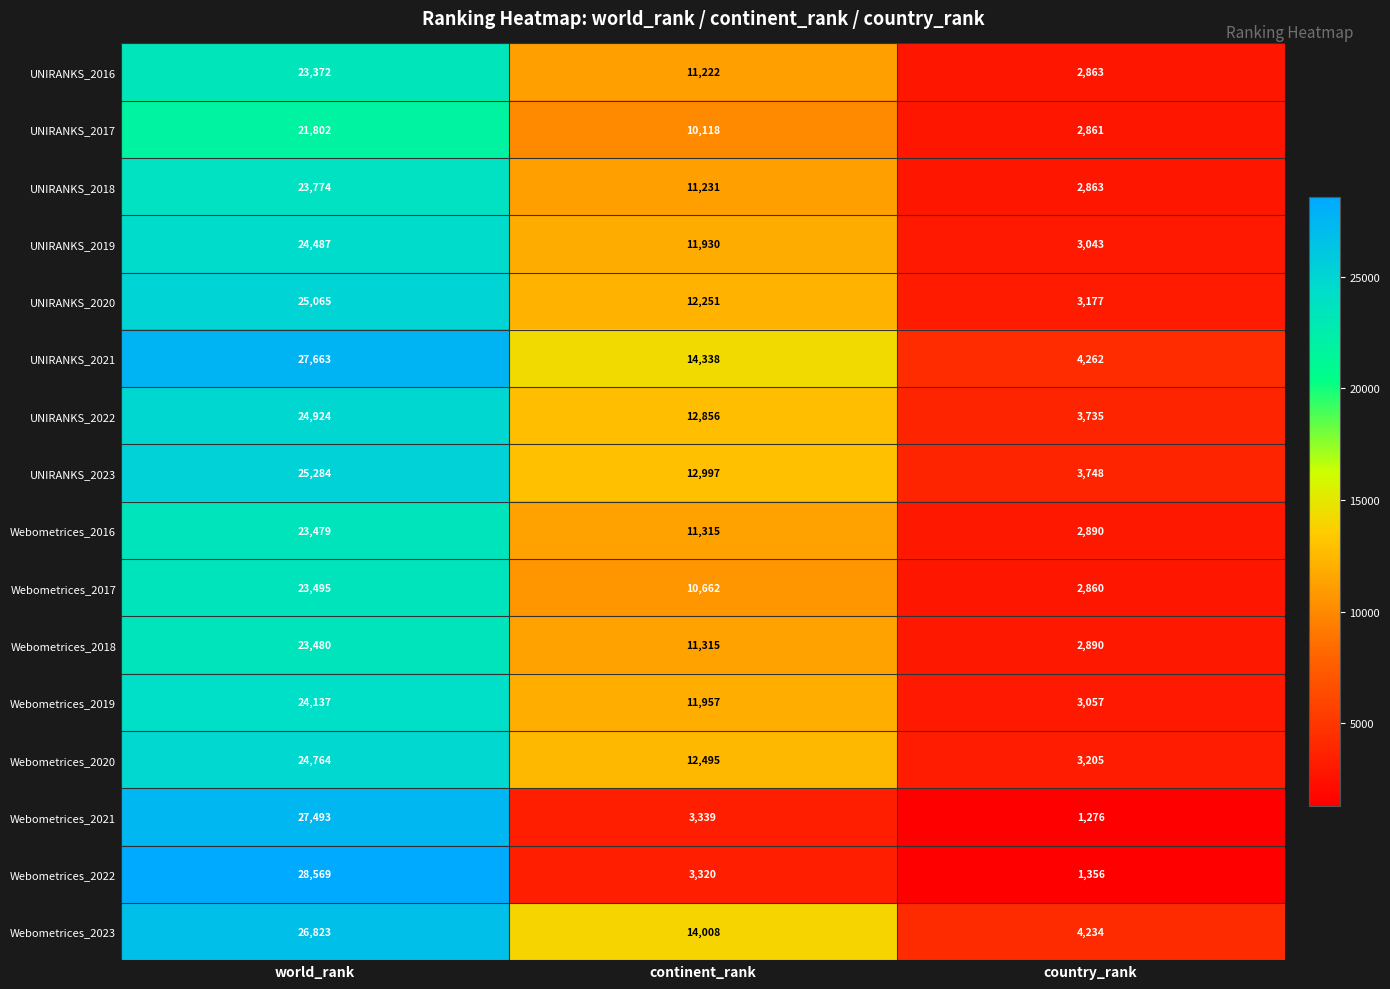

Count the UNIRANKS_2022 values in the range 3735 to 24924.

3